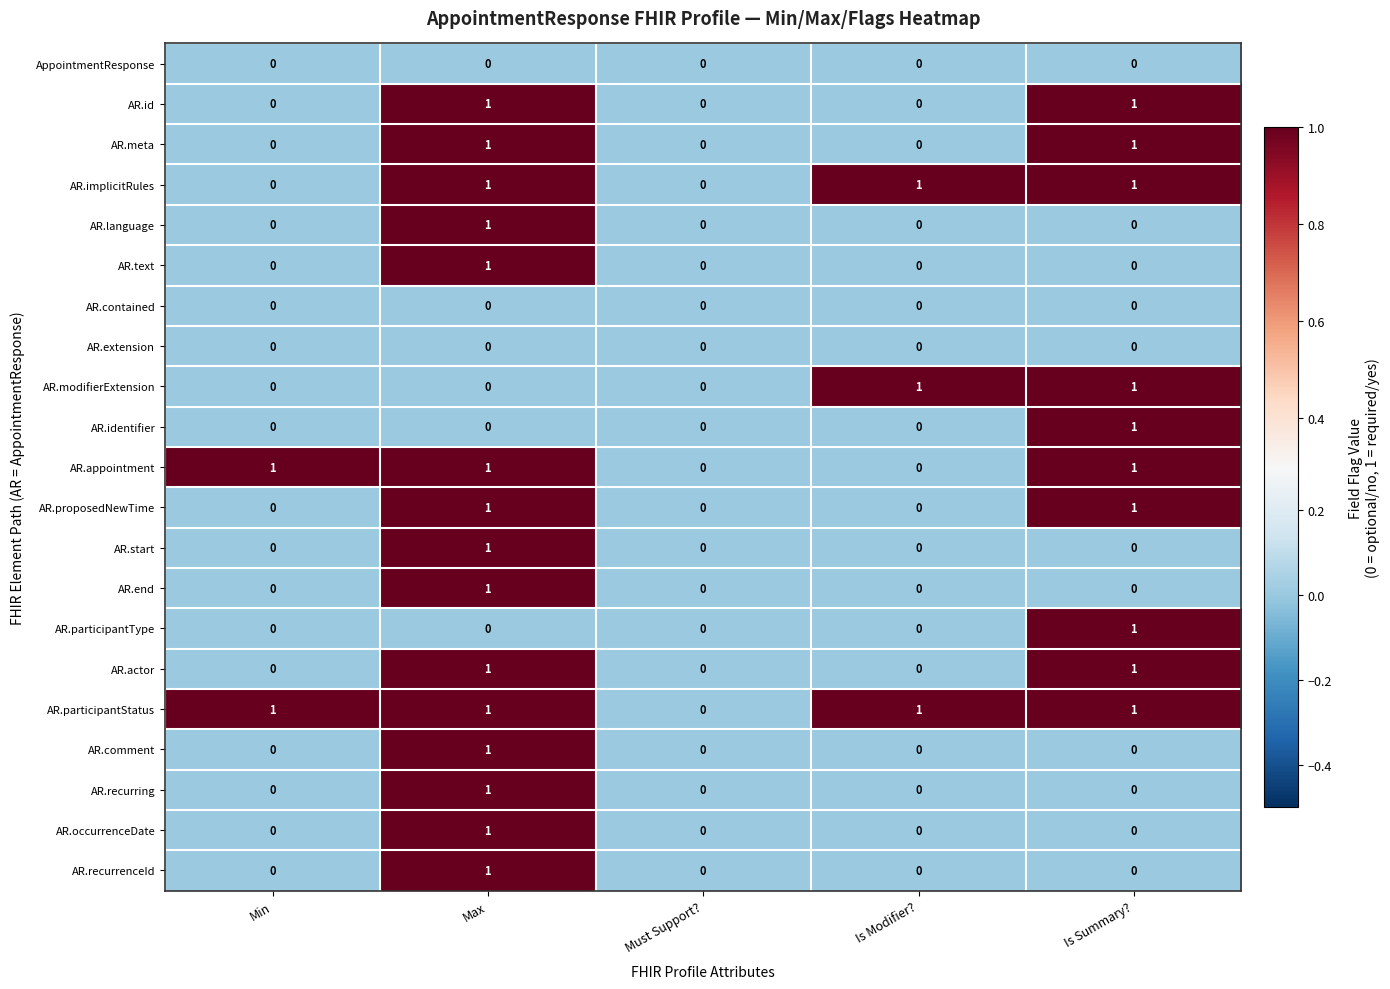

At which label does AR.participantStatus reach its minimum?

Must Support?